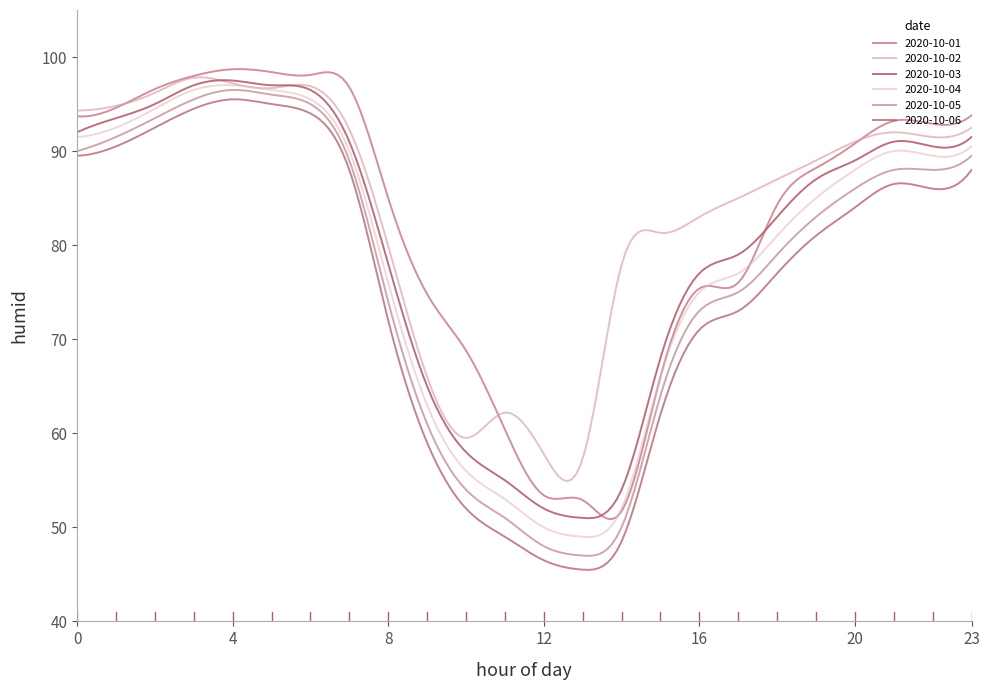

Reading right to left, transcribe all the data shown in this chart.

2020-10-01: 23=93.8	22=92.9	21=93.2	20=90.8	19=88.2	18=84.3	17=76.0	16=75.4	15=66.0	14=51.7	13=52.9	12=53.4	11=60.4	10=68.8	9=74.8	8=85.0	7=96.8	6=98.1	5=98.4	4=98.7	3=98.0	2=96.6	1=94.6	0=93.7
2020-10-02: 23=92.5	22=91.5	21=92.0	20=91.0	19=89.0	18=87.0	17=85.0	16=83.0	15=81.3	14=77.9	13=57.3	12=57.8	11=62.2	10=59.5	9=66.0	8=79.9	7=92.3	6=96.9	5=96.7	4=97.2	3=97.8	2=96.2	1=94.8	0=94.3
2020-10-03: 23=91.5	22=90.5	21=91.0	20=89.0	19=87.0	18=83.0	17=79.0	16=77.0	15=68.0	14=54.0	13=51.0	12=52.0	11=55.0	10=58.0	9=65.0	8=78.0	7=91.0	6=96.5	5=97.0	4=97.5	3=97.0	2=95.0	1=93.5	0=92.0
2020-10-04: 23=90.5	22=89.5	21=90.0	20=88.0	19=85.0	18=81.0	17=77.0	16=75.0	15=66.0	14=52.0	13=49.0	12=50.0	11=53.0	10=56.0	9=63.0	8=76.0	7=90.0	6=95.5	5=96.5	4=97.0	3=96.5	2=94.5	1=92.5	0=91.5
2020-10-05: 23=89.5	22=88.0	21=88.0	20=86.0	19=83.0	18=79.0	17=75.0	16=73.0	15=64.0	14=50.0	13=47.0	12=48.0	11=51.0	10=54.0	9=61.0	8=74.0	7=89.0	6=95.0	5=96.0	4=96.5	3=95.5	2=93.5	1=91.5	0=90.0
2020-10-06: 23=88.0	22=86.0	21=86.5	20=84.0	19=81.0	18=77.0	17=73.0	16=71.0	15=62.0	14=48.5	13=45.5	12=46.5	11=49.0	10=52.0	9=59.0	8=72.0	7=88.0	6=94.0	5=95.0	4=95.5	3=94.5	2=92.5	1=90.5	0=89.5